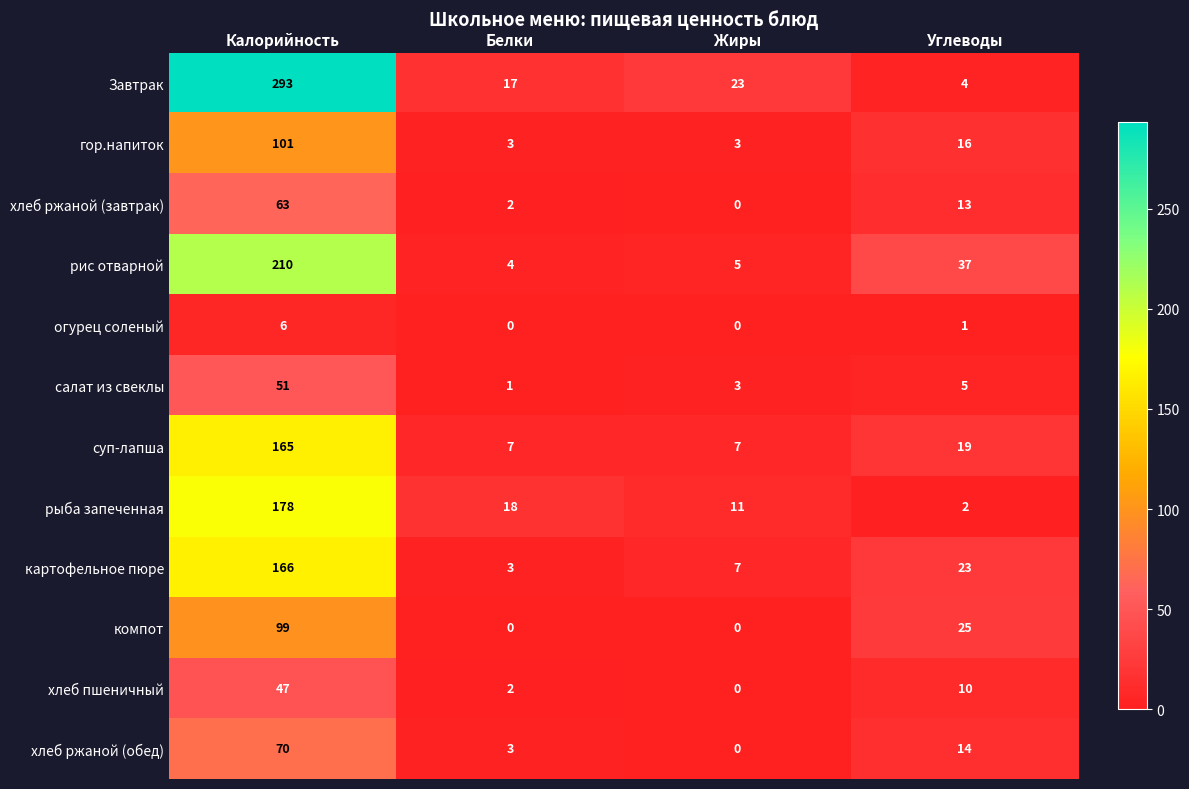

What is the sum of all гор.напиток values?

123